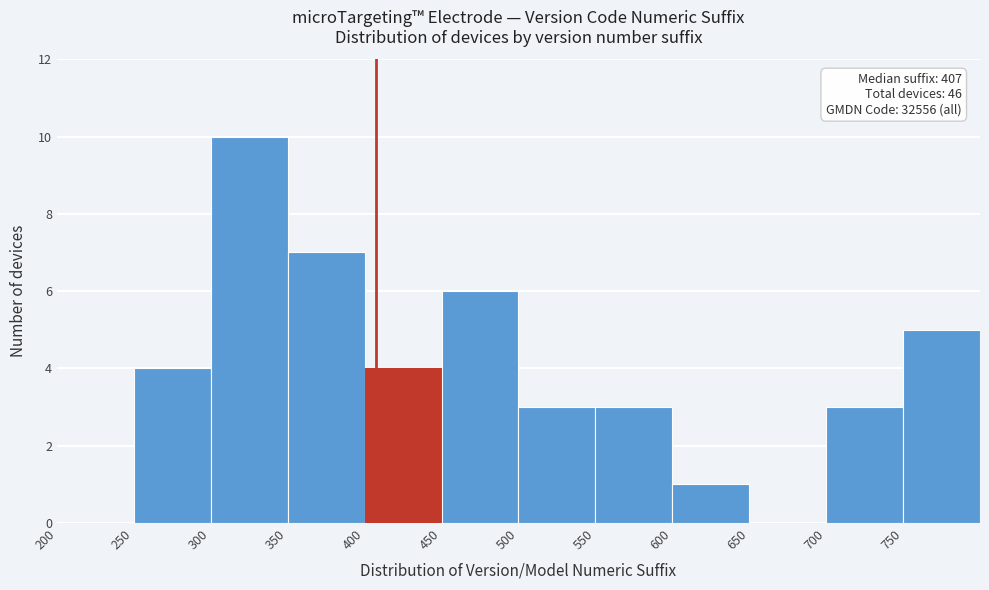

Which range on the x-axis has the tallest bar?

300 to 350